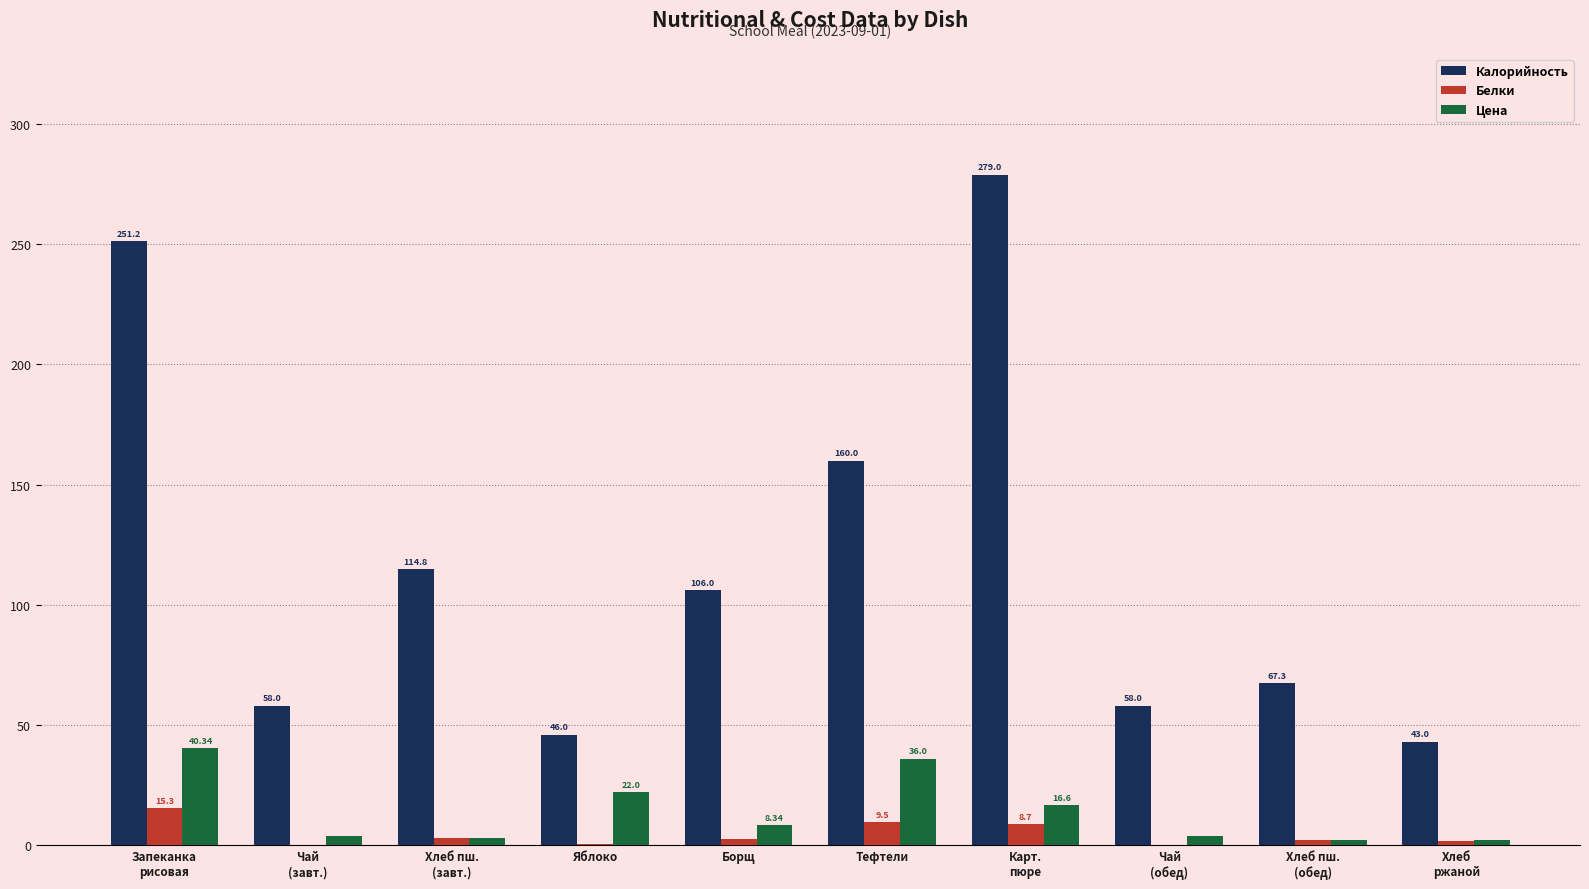

How many values in the Белки series exceed 2?

6